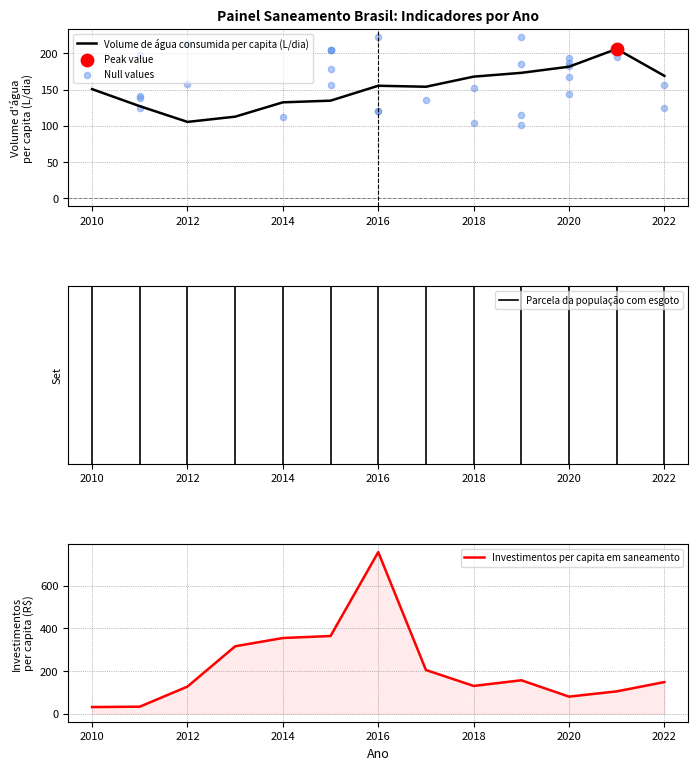

The Volume de água consumida per capita (L/dia) series shows 169.0 at 2022. True or false?

True